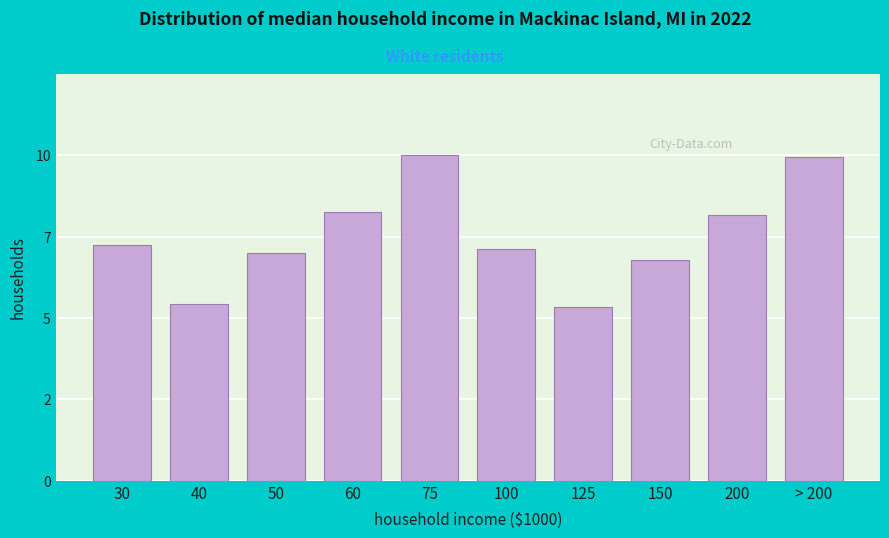

Are the bars horizontal?

No